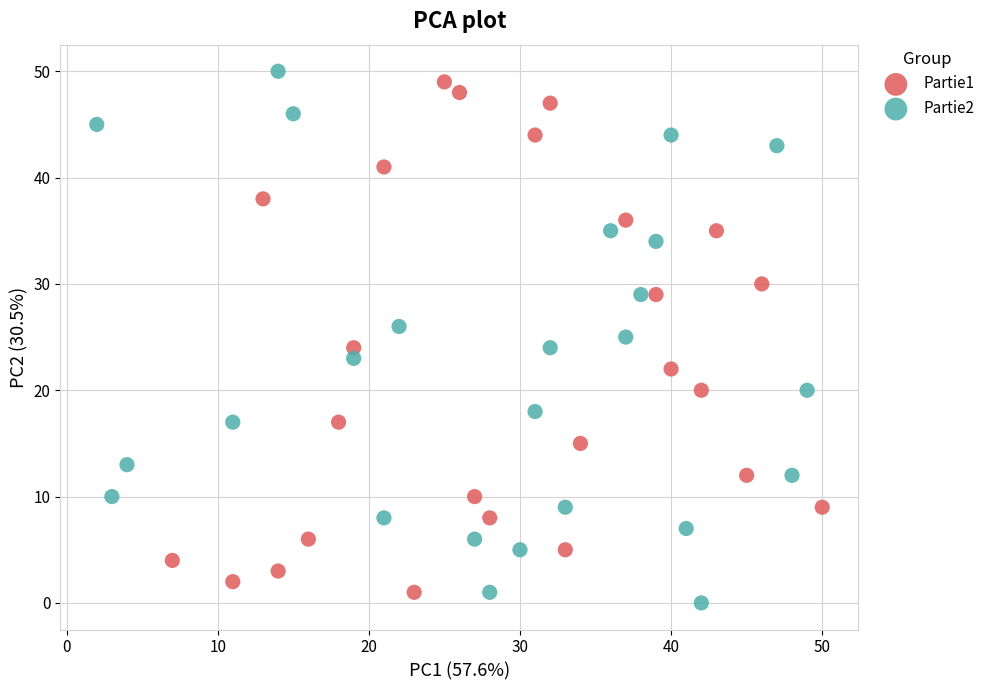

Which series contains the highest Y value?

Partie2